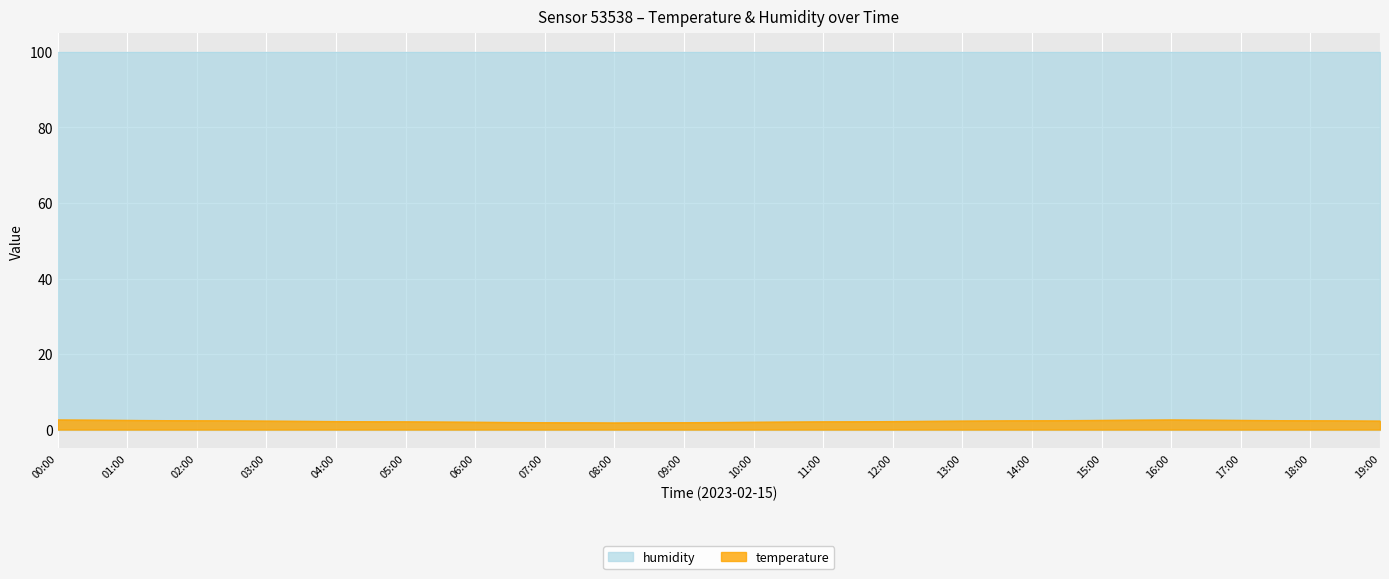

Between 04:00 and 02:00, which is larger?

02:00